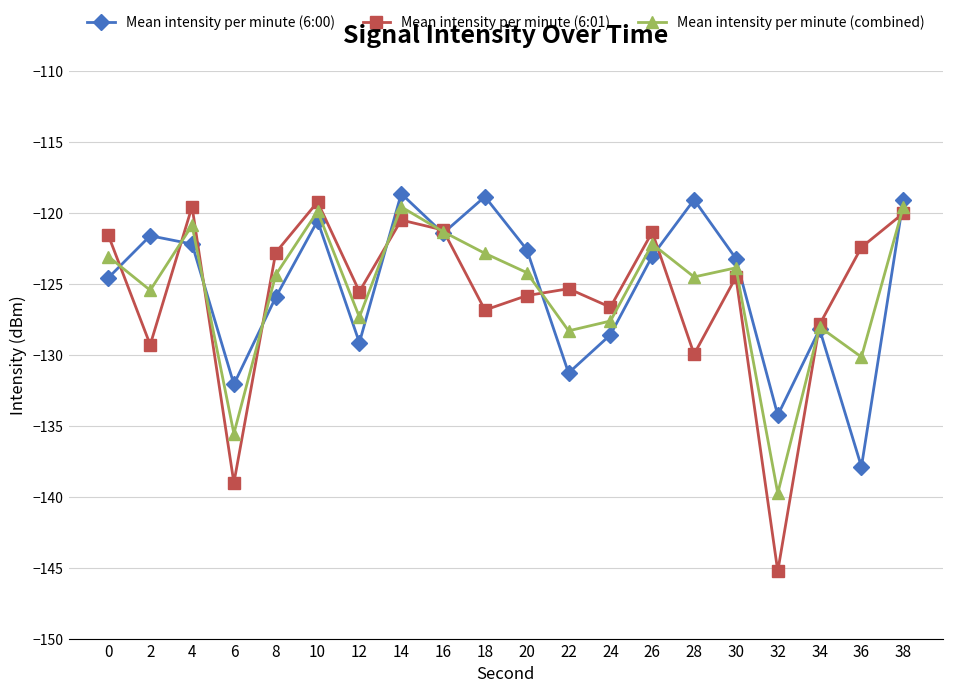

Between which two adjacent categories do Mean intensity per minute (6:00) and Mean intensity per minute (combined) first intersect?

0 and 2